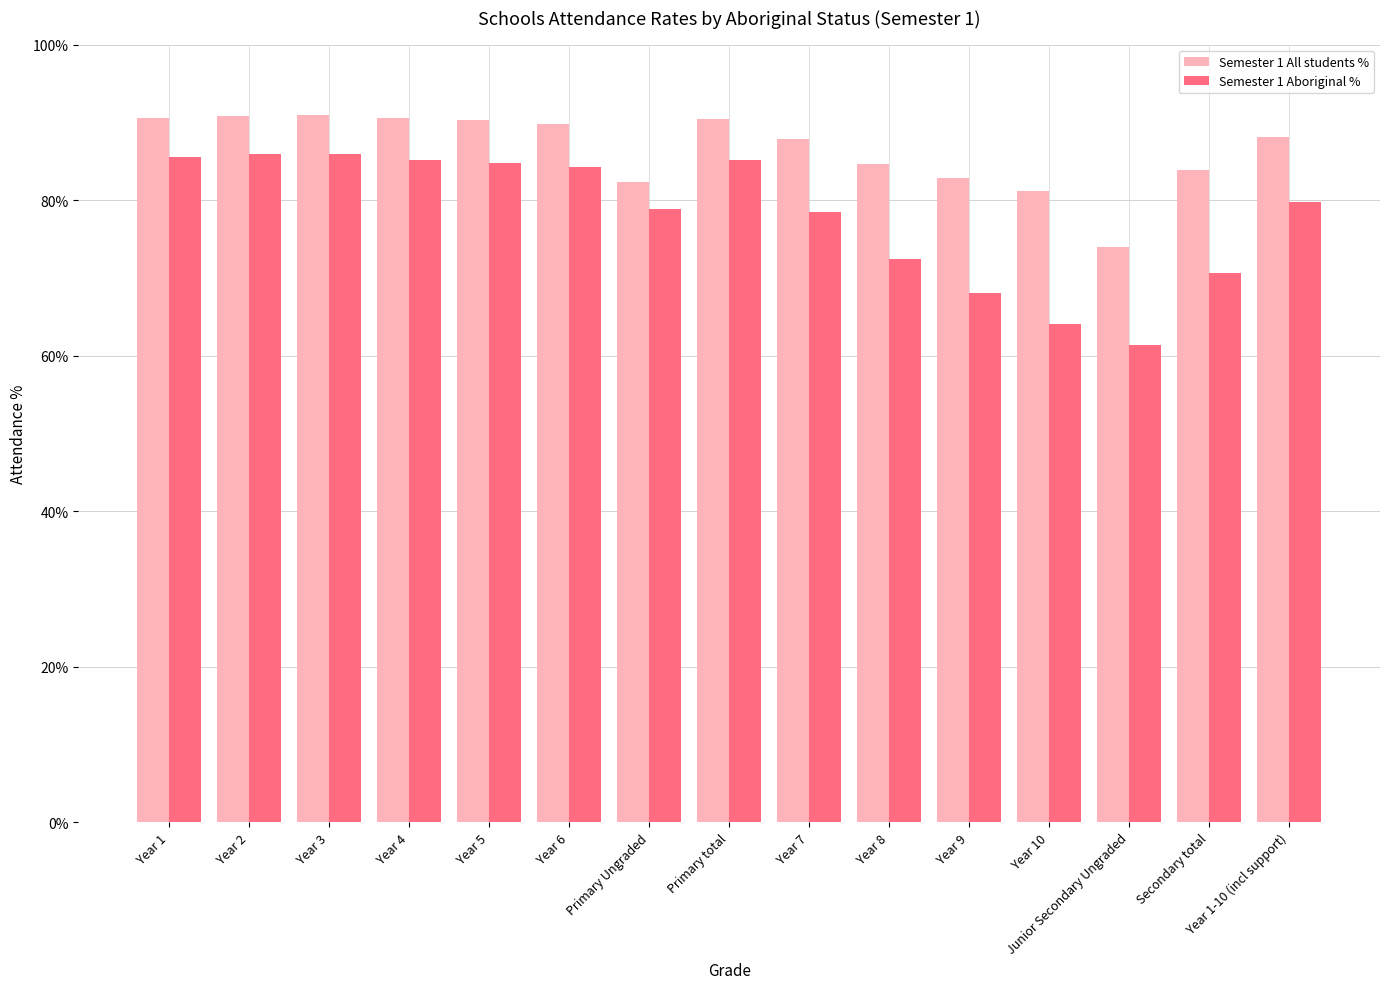

What is the highest value of the Semester 1 Aboriginal % series?

85.9